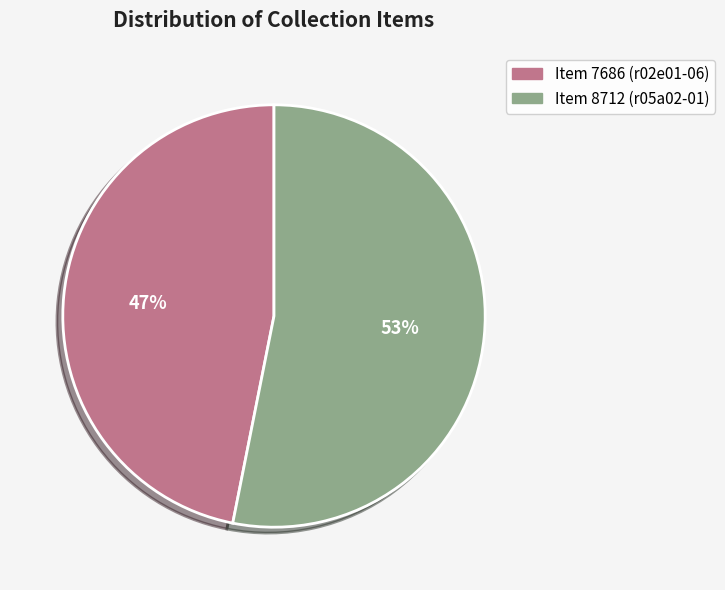

Count the number of slices in the pie.

2